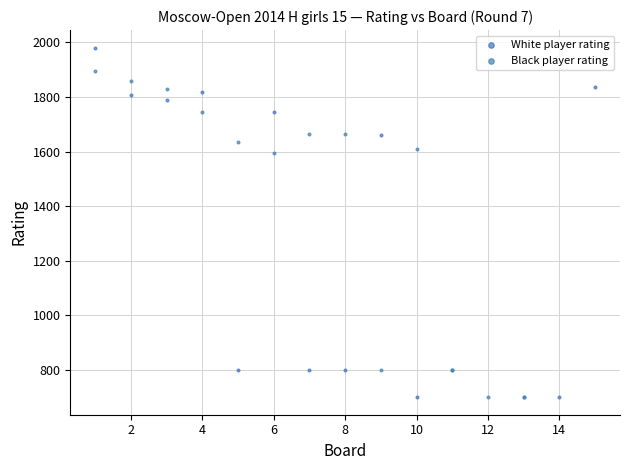

Which series has the largest Y range (max minus min)?

White player rating